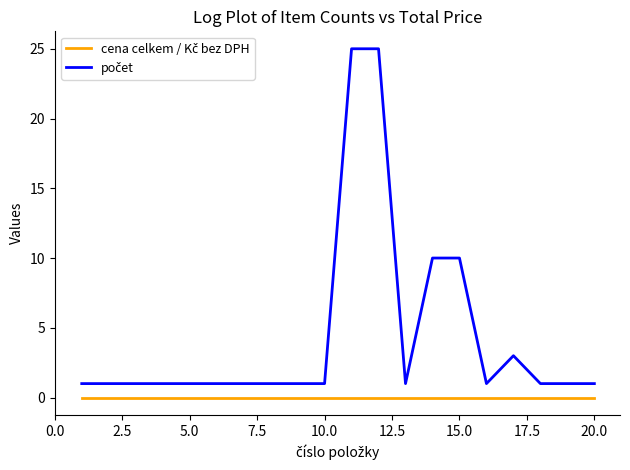

How many lines are shown in the chart?

2